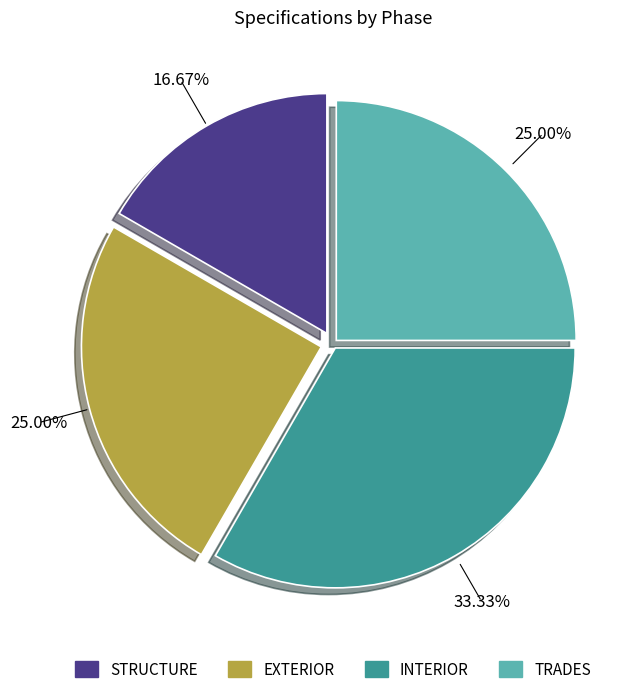

Do EXTERIOR and INTERIOR together represent more than half of the pie?

Yes